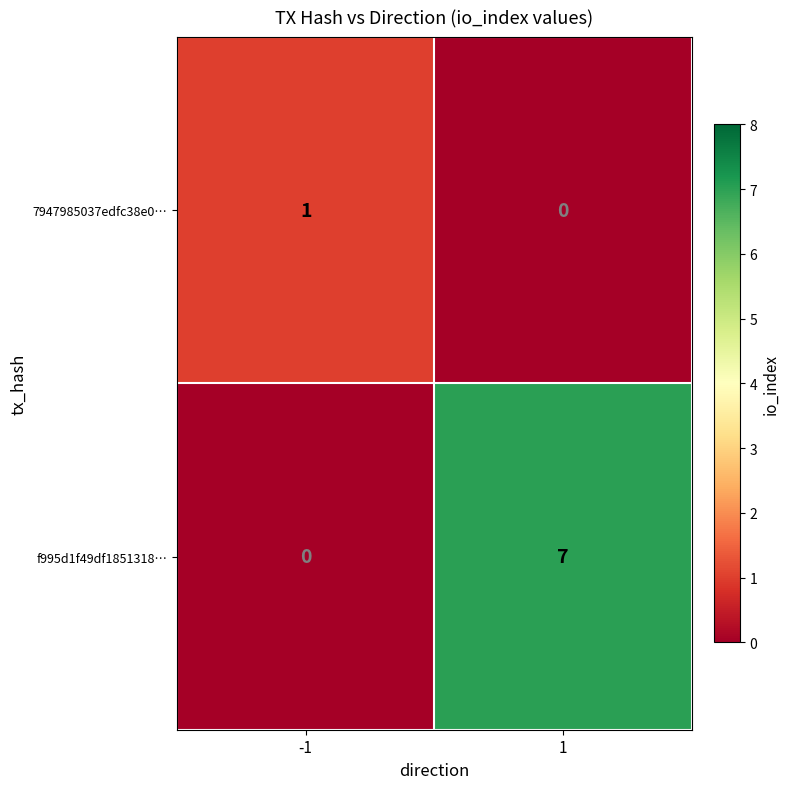

Between -1 and 1, which series saw the biggest shift?

f995d1f49df1851318…